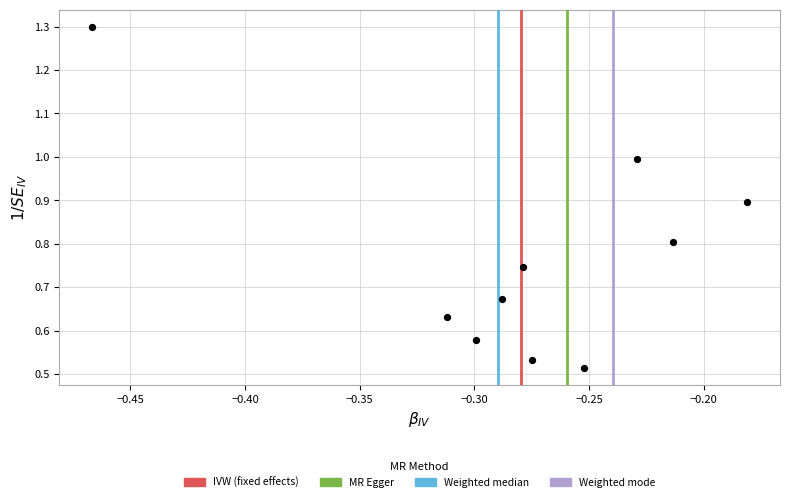

What is the range of X values (max minus min)?

0.3